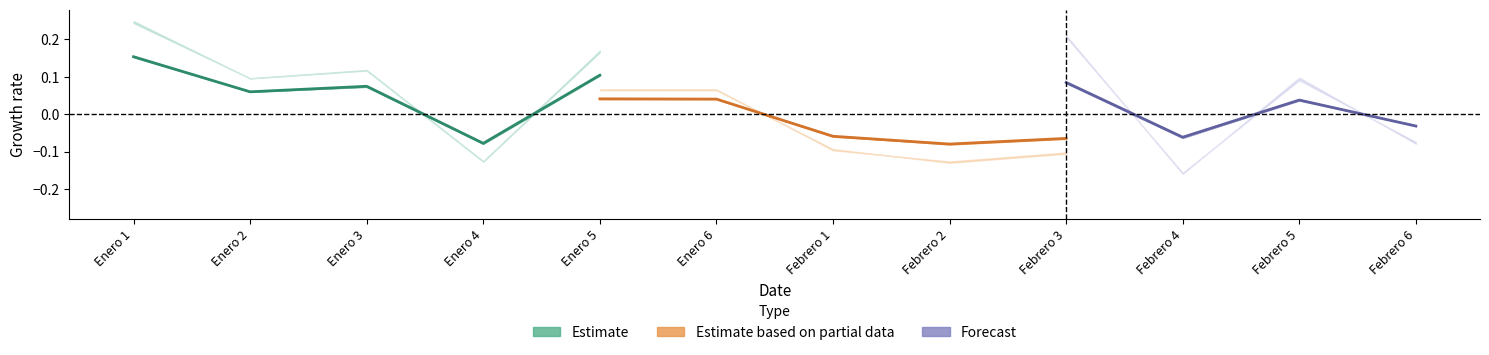

How many values in the Estimate based on partial data series exceed 0?

2